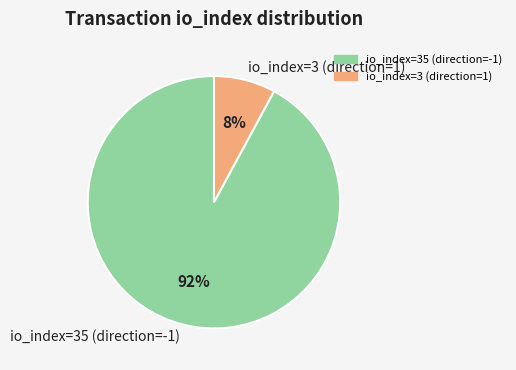

To the nearest percent, what is the average slice percentage?

50%